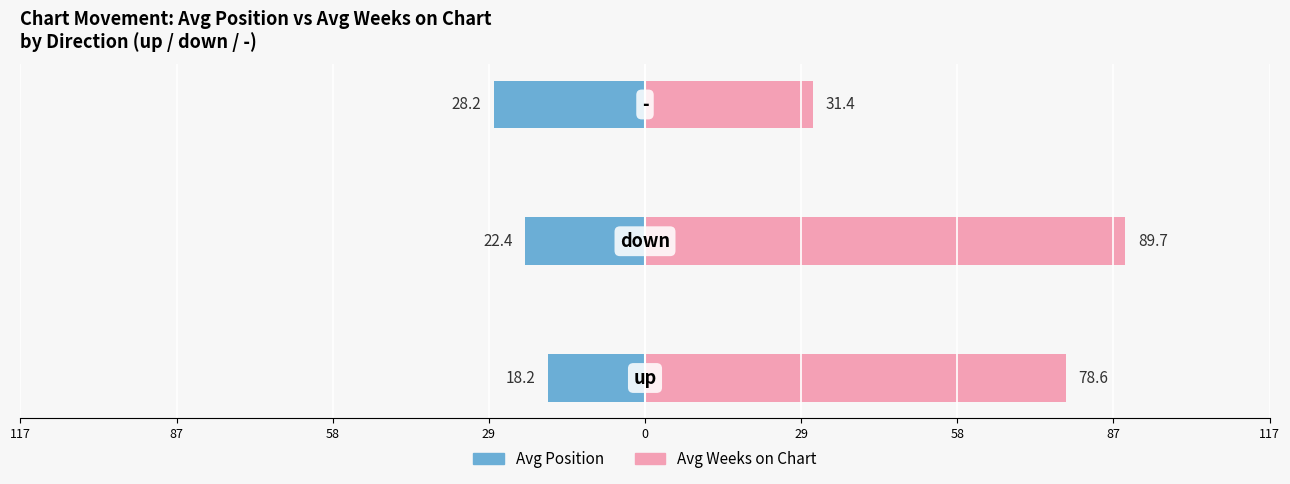

What is the difference between the maximum and minimum values in the Avg Weeks on Chart series?

58.3